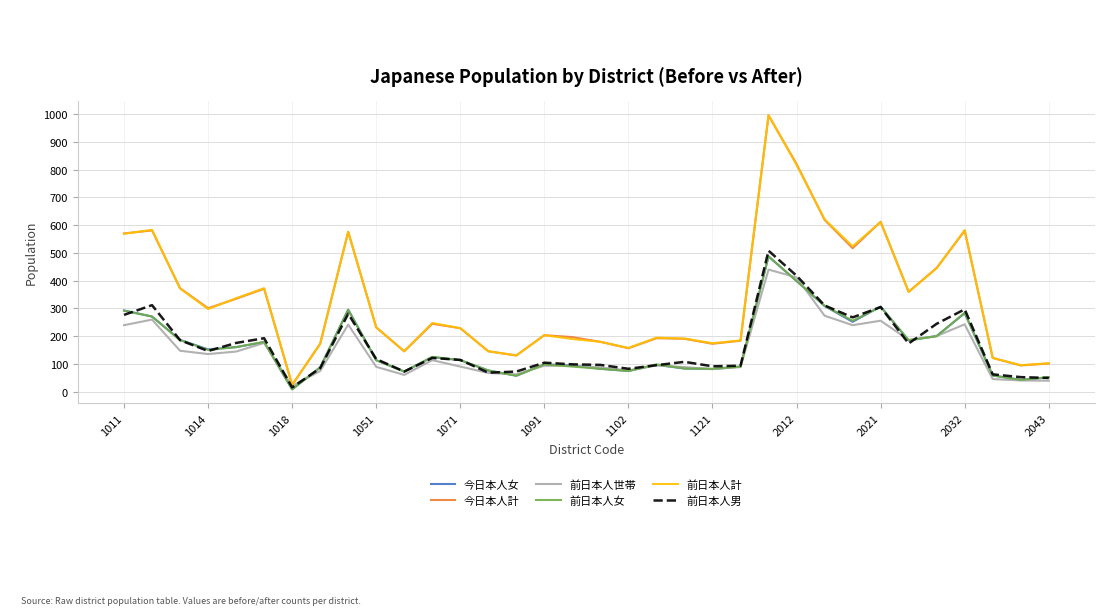

What is the minimum value shown in the chart?

9